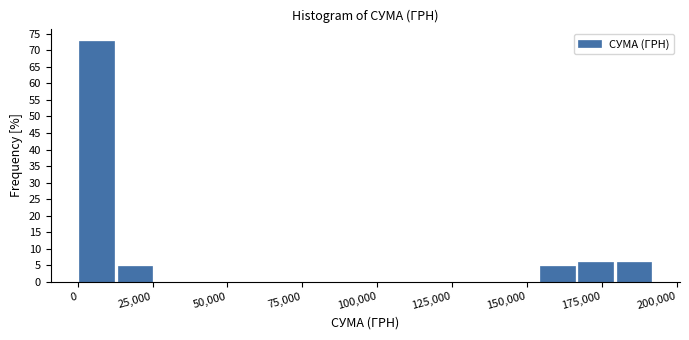

Read against the x-axis, roughly where is the centre of the tallest bar?

5000